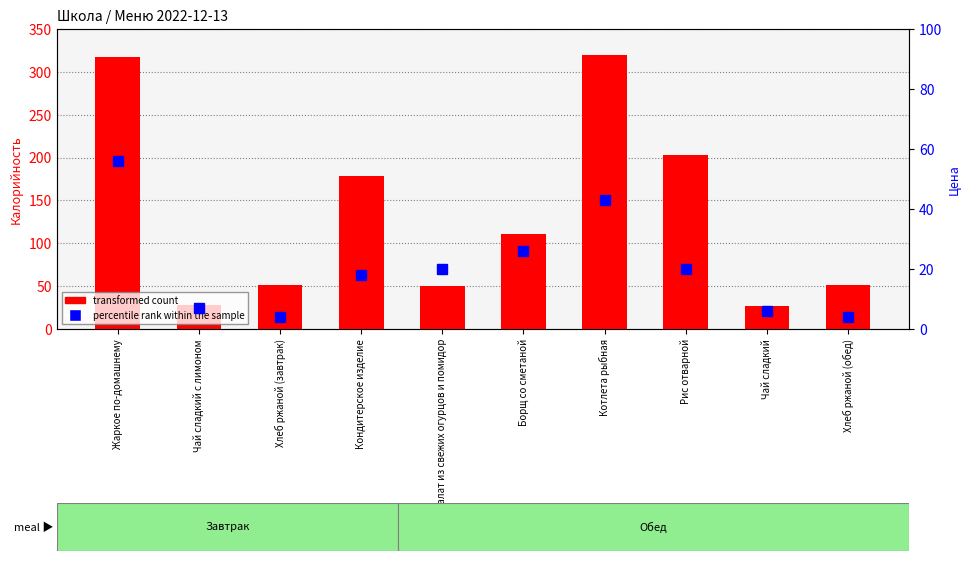

The transformed count series shows 569.4 at Котлета рыбная. True or false?

False